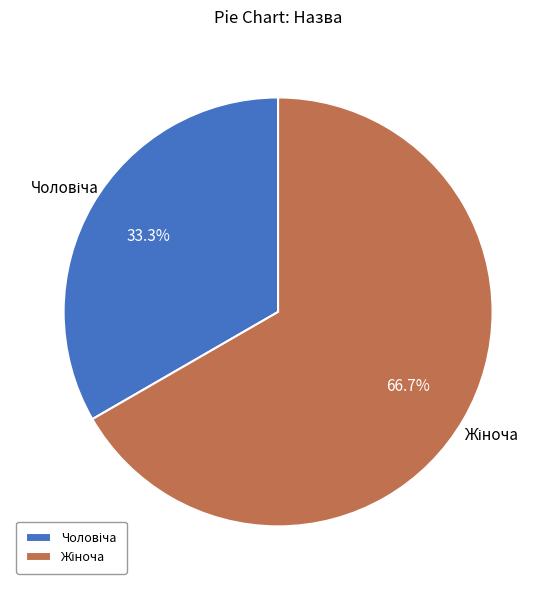

Is there any slice that represents more than half of the pie?

Yes